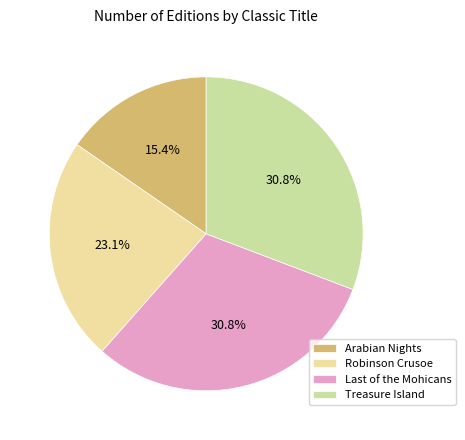

The Robinson Crusoe slice represents 23% of the pie. True or false?

True